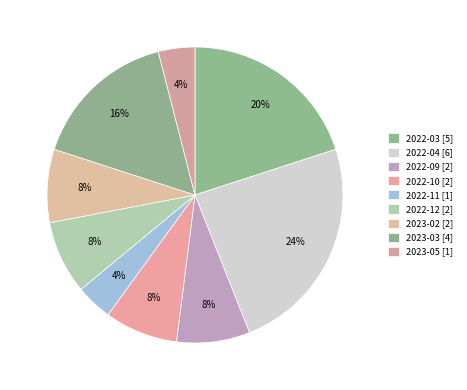

Rank the categories by value from lowest to highest.

2022-11, 2023-05, 2022-09, 2022-10, 2022-12, 2023-02, 2023-03, 2022-03, 2022-04